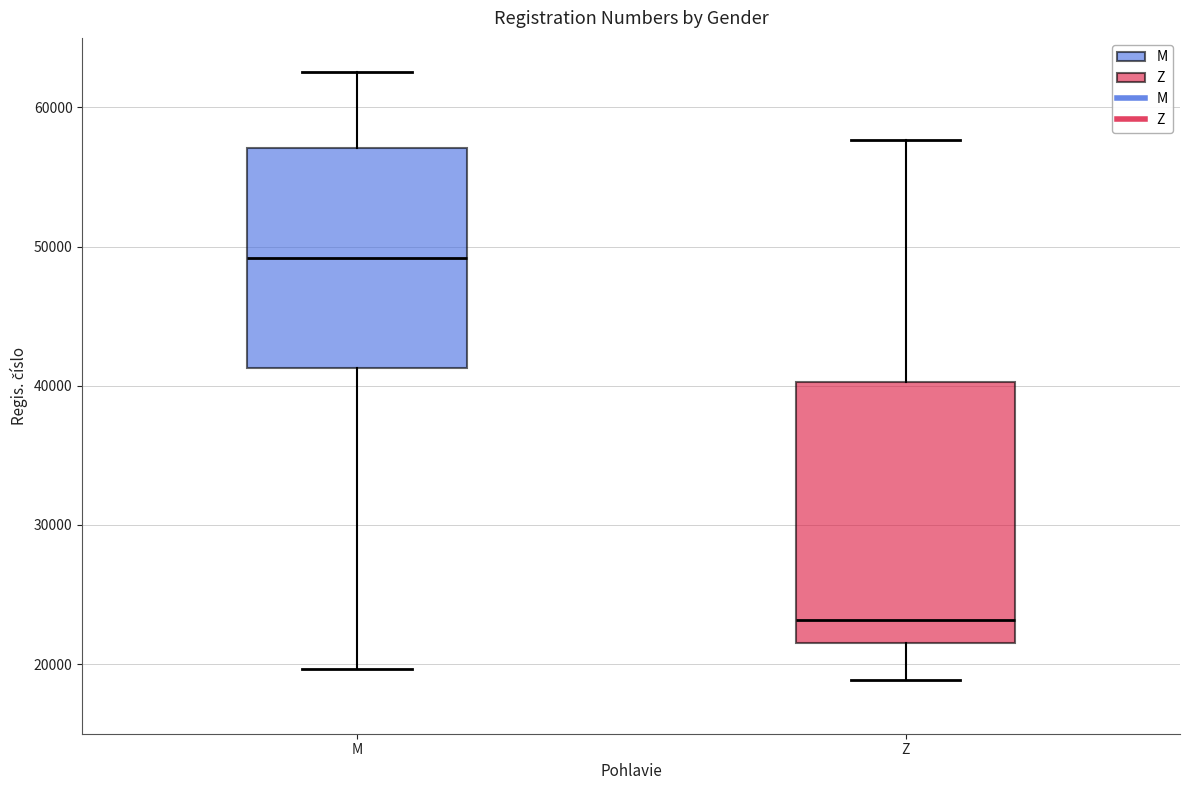

Comparing the boxes themselves (not the whiskers), which one is the tallest?

Z